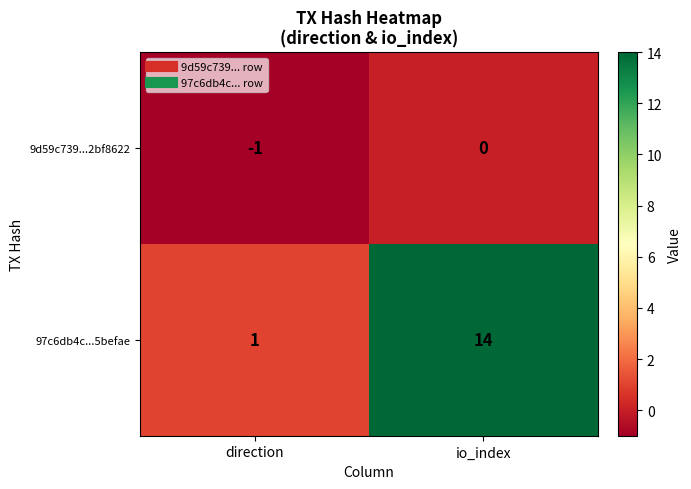

At which label is 97c6db4c...5befae closest to 7?

direction